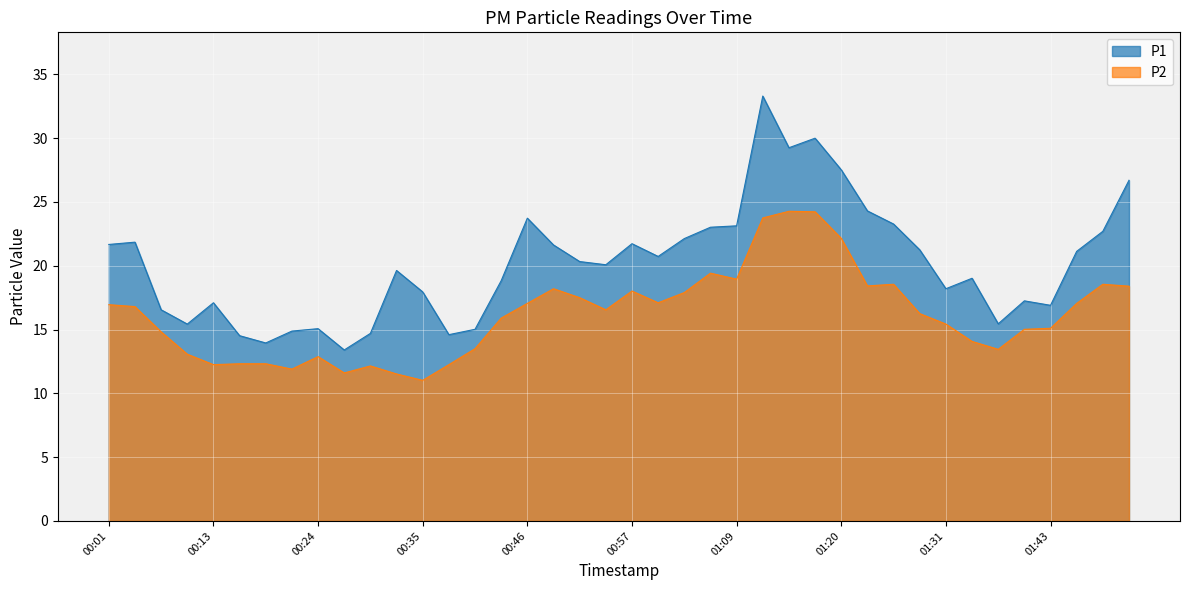

Reading left to right, transcribe all the data shown in this chart.

P1: 00:01=21.7	00:04=21.9	00:07=16.6	00:10=15.4	00:13=17.1	00:15=14.5	00:18=13.9	00:21=14.9	00:24=15.1	00:27=13.4	00:29=14.7	00:32=19.6	00:35=17.9	00:38=14.6	00:41=15.0	00:43=18.8	00:46=23.7	00:49=21.6	00:52=20.3	00:55=20.1	00:57=21.7	01:00=20.7	01:03=22.1	01:06=23.0	01:09=23.1	01:11=33.3	01:14=29.2	01:17=30.0	01:20=27.5	01:23=24.3	01:25=23.3	01:28=21.2	01:31=18.2	01:34=19.0	01:37=15.4	01:39=17.2	01:43=16.9	01:45=21.1	01:48=22.7	01:51=26.7
P2: 00:01=16.9	00:04=16.8	00:07=14.8	00:10=13.1	00:13=12.2	00:15=12.3	00:18=12.3	00:21=11.9	00:24=12.9	00:27=11.6	00:29=12.2	00:32=11.5	00:35=11.0	00:38=12.2	00:41=13.5	00:43=15.9	00:46=17.1	00:49=18.2	00:52=17.5	00:55=16.6	00:57=18.0	01:00=17.1	01:03=17.9	01:06=19.4	01:09=18.9	01:11=23.8	01:14=24.3	01:17=24.2	01:20=22.1	01:23=18.4	01:25=18.6	01:28=16.2	01:31=15.4	01:34=14.1	01:37=13.4	01:39=15.0	01:43=15.1	01:45=17.1	01:48=18.6	01:51=18.4